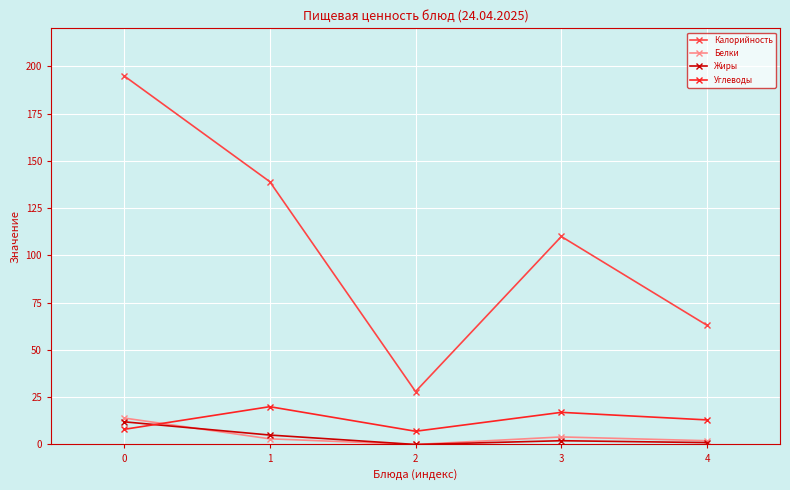

What is the approximate value of Углеводы at 1?

20